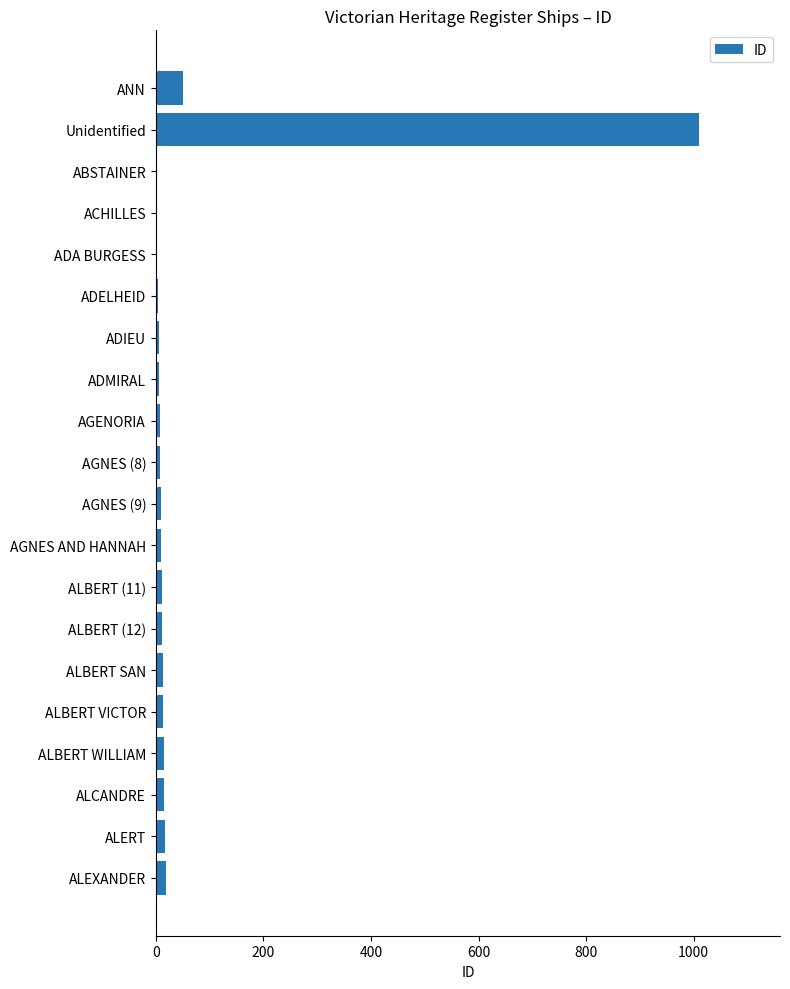

What is the sum of all values?

1231